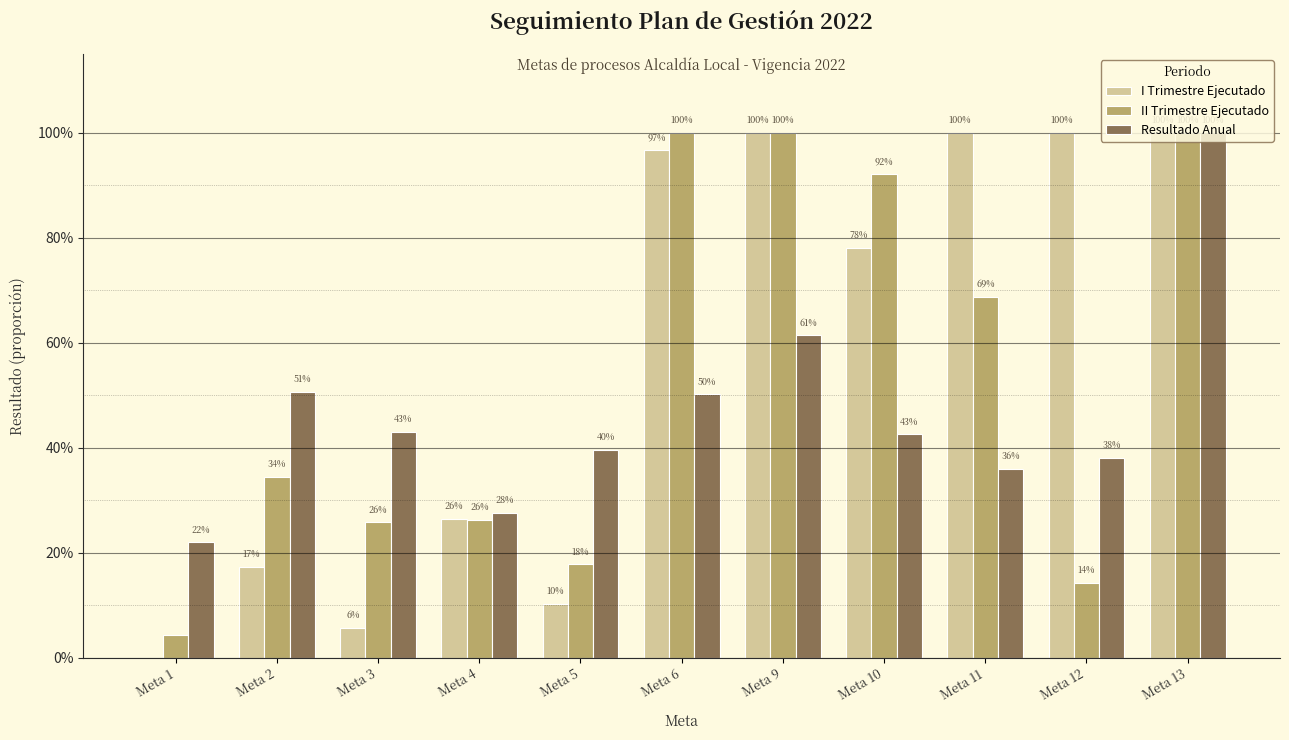

What are all the series names shown in the legend?

I Trimestre Ejecutado, II Trimestre Ejecutado, Resultado Anual